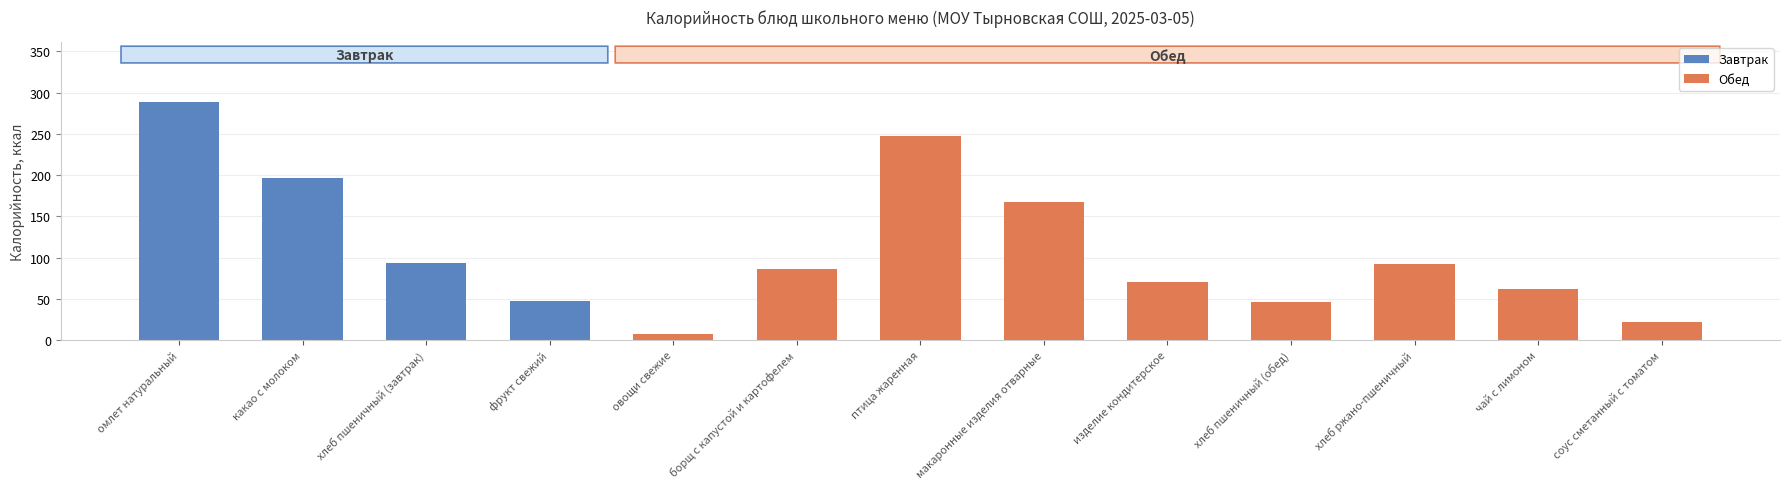

What is the difference between the values at соус сметанный с томатом and омлет натуральный?

267.0